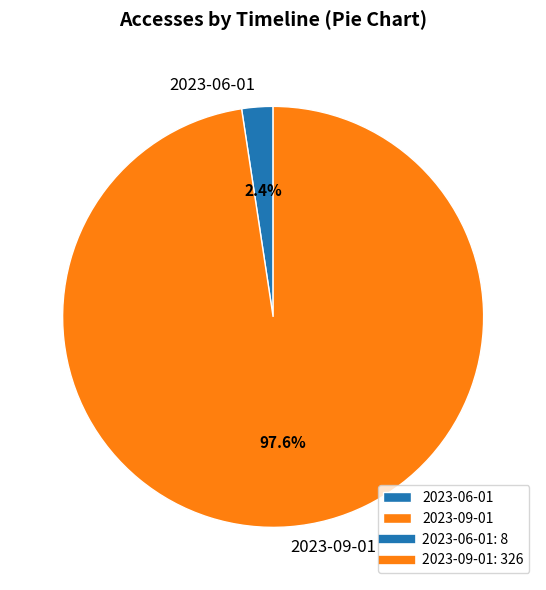

Rank the categories by value from lowest to highest.

2023-06-01, 2023-09-01